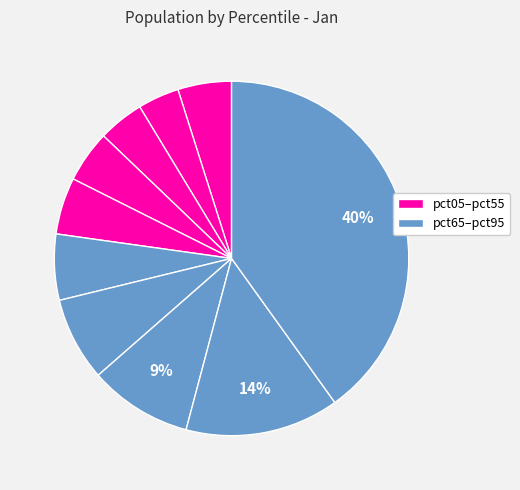

Which slice is the smallest?

pct15